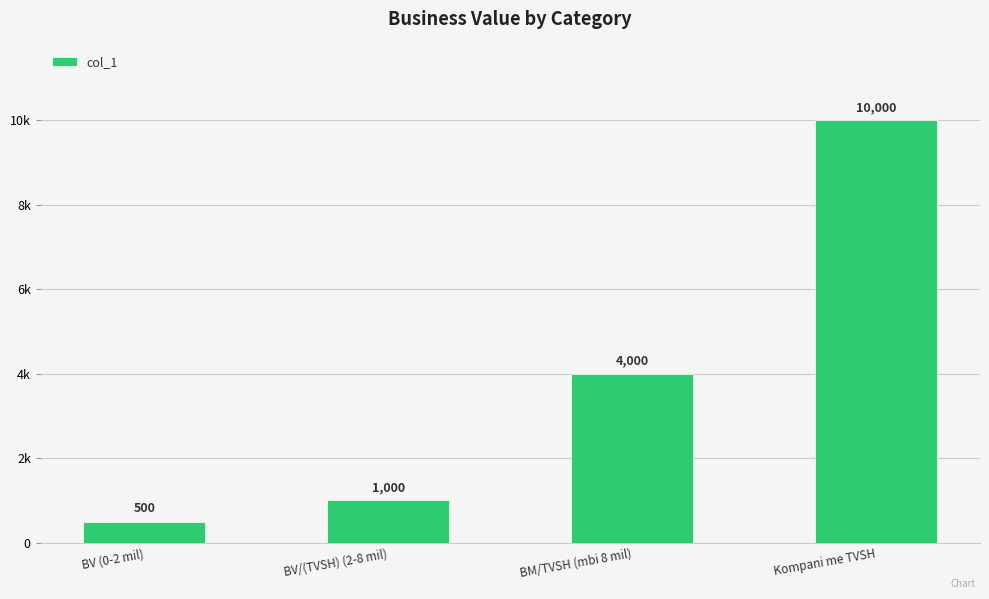

What is the difference between the maximum and minimum values?

9500